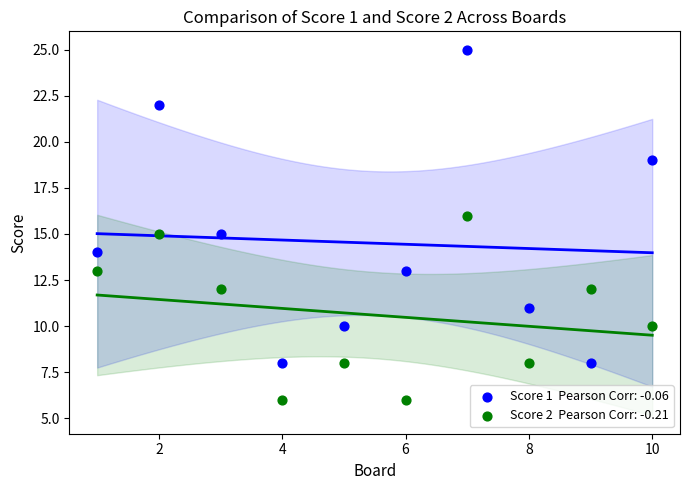

Across all data points, what is the range of Y values (max minus min)?

19